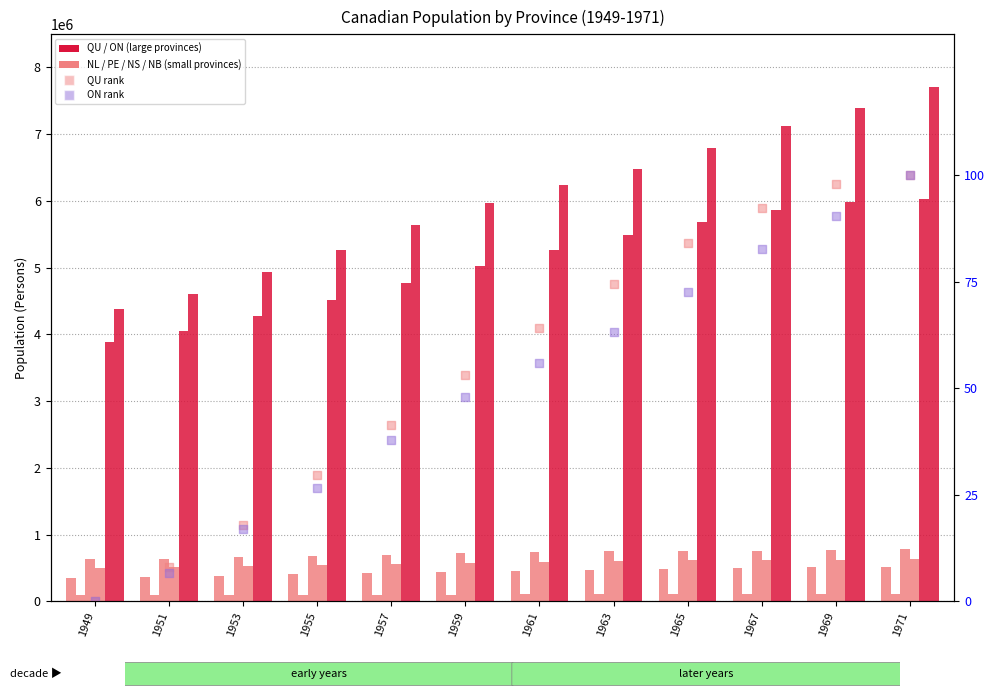

What is the total value across all series at 1969?

15398000